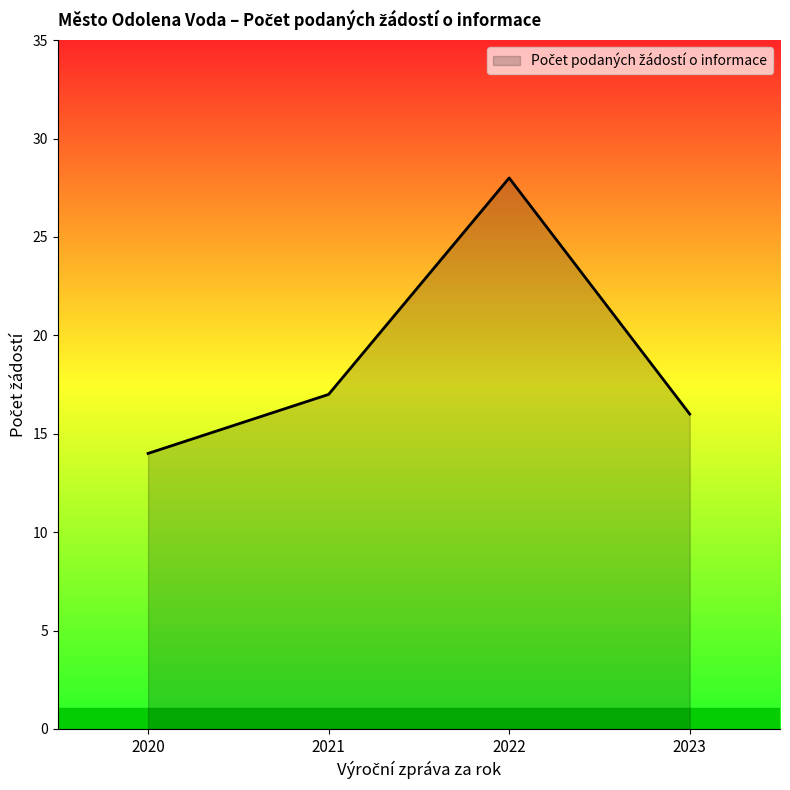

What is the sum of the values at 2021 and 2023?

33